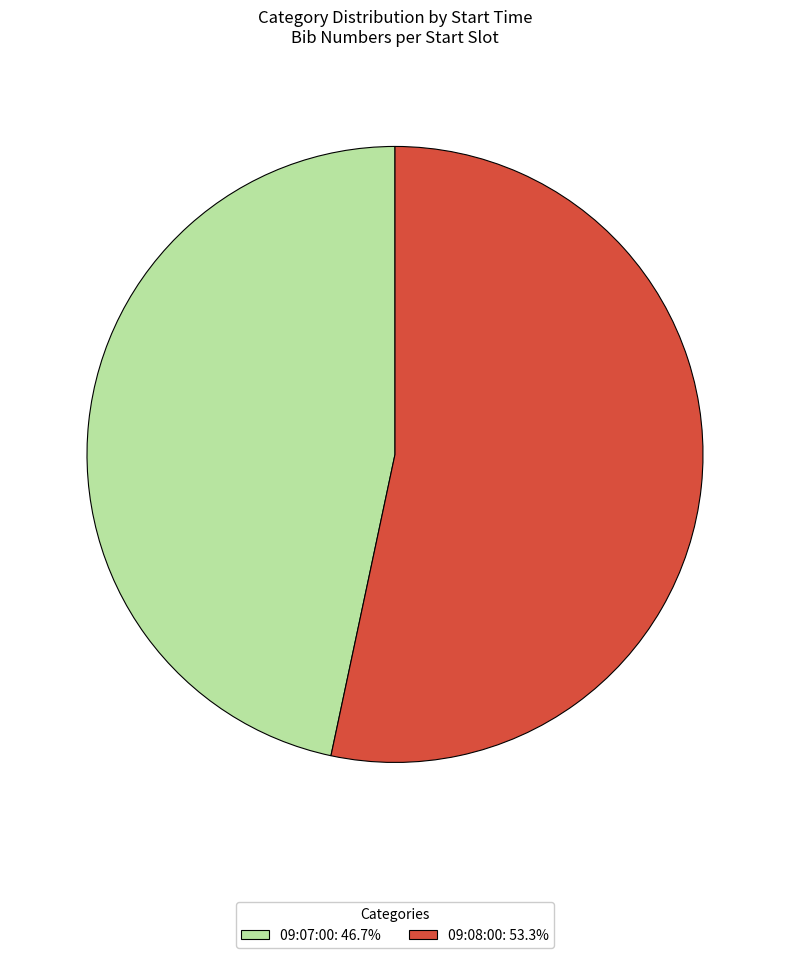

Which category has the biggest portion of the pie?

09:08:00